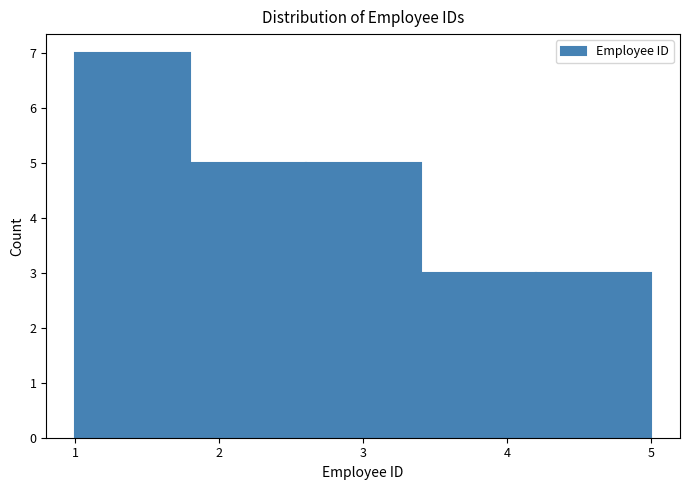

Reading left to right, list every bar in this chart as the range it spans on the x-axis followed by its height. The values are not printed on the chart, so give them approximately, as read against the axis.

1.0 to 1.8: 7
1.8 to 2.6: 5
2.6 to 3.4: 5
3.4 to 4.2: 3
4.2 to 5.0: 3